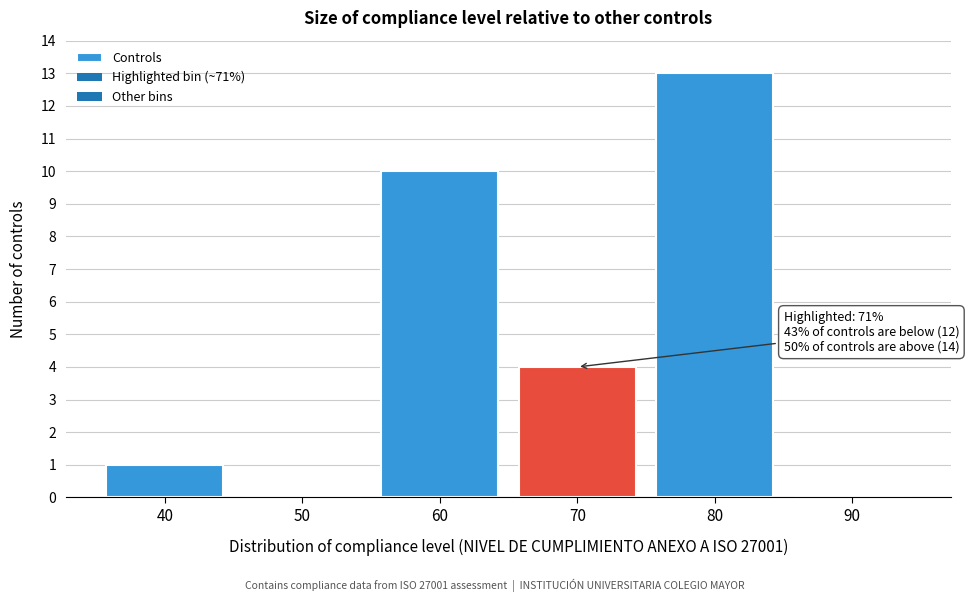

Over which range of the x-axis is the bar tallest?

75 to 85